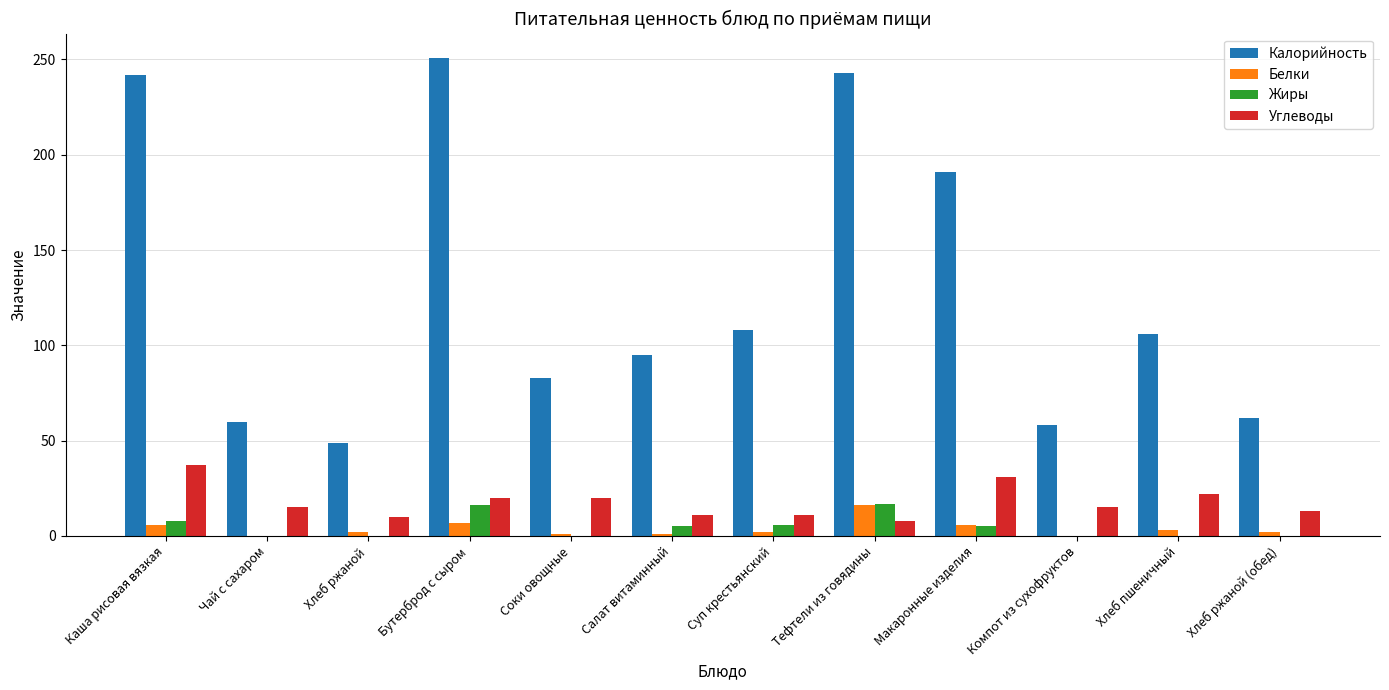

Does the chart contain stacked bars?

No